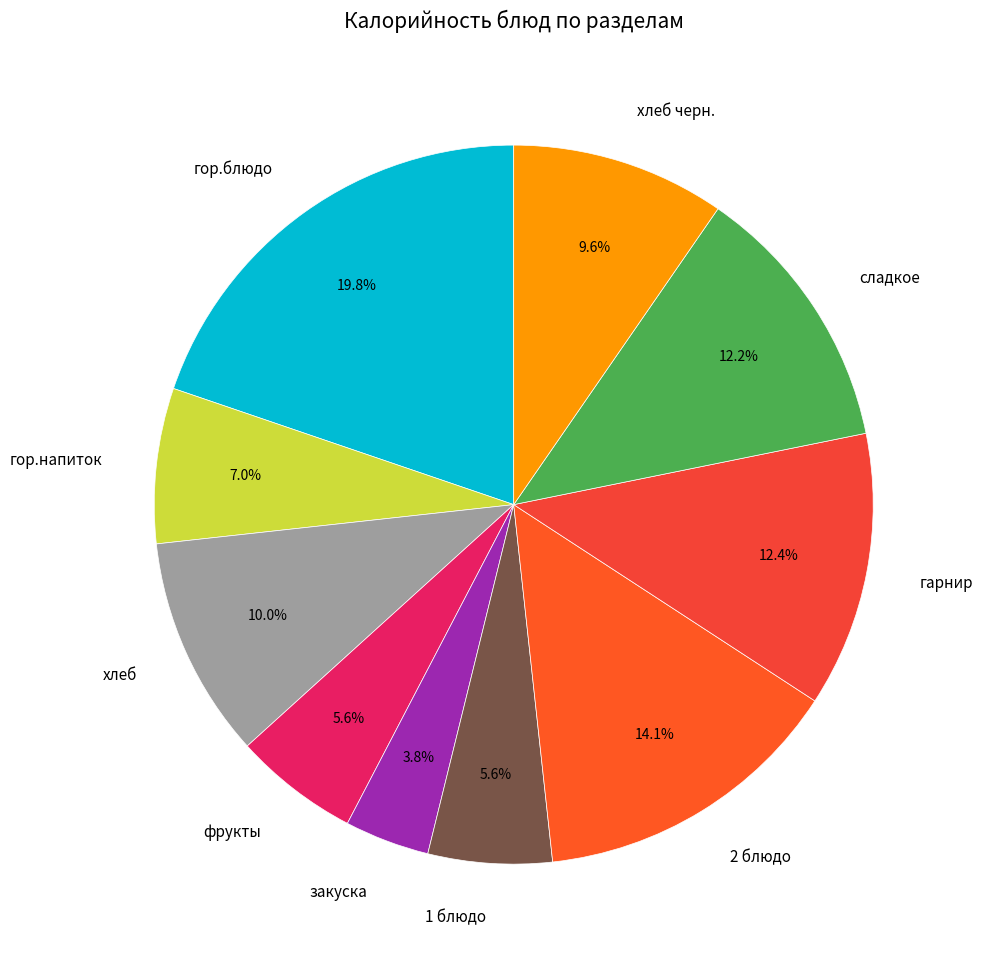

Is it true that гарнир is 12% of the pie?

True